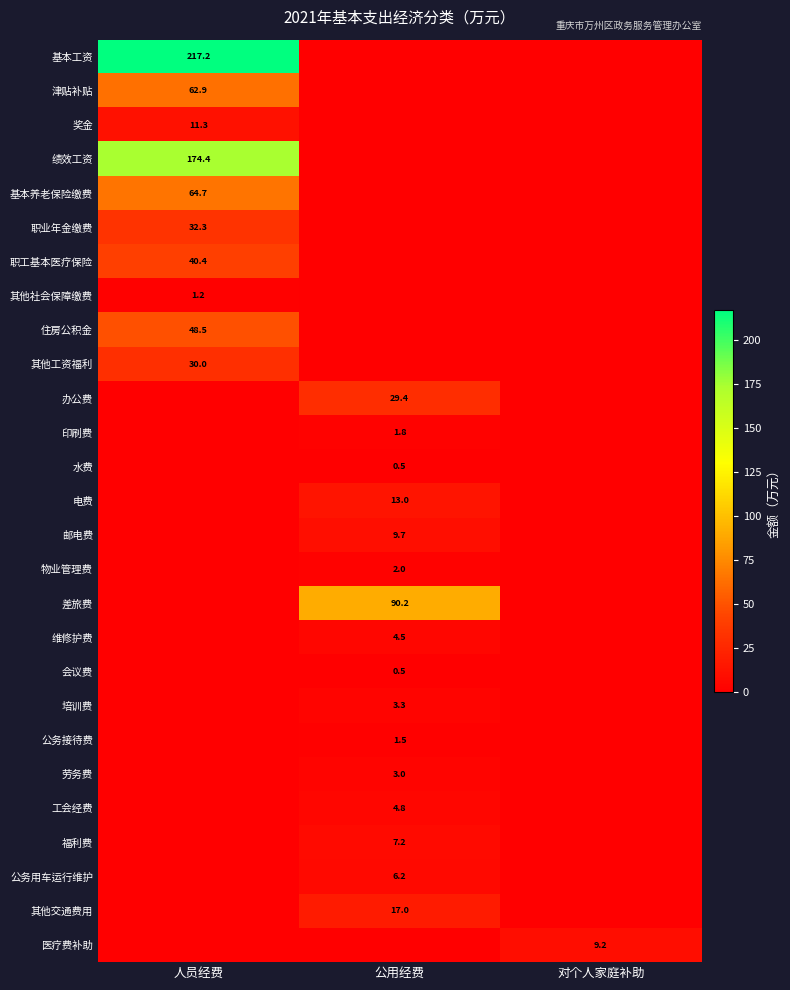

Is it true that 职业年金缴费 equals 9.1 at 人员经费?

False